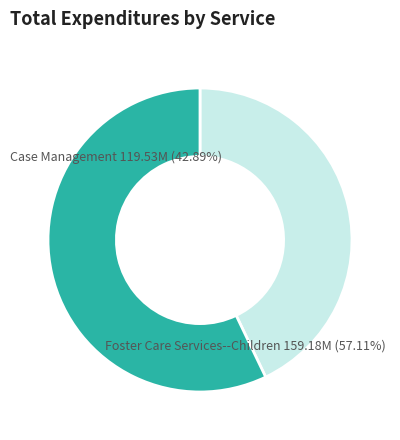

Which category has the biggest portion of the pie?

Foster Care Services--Children